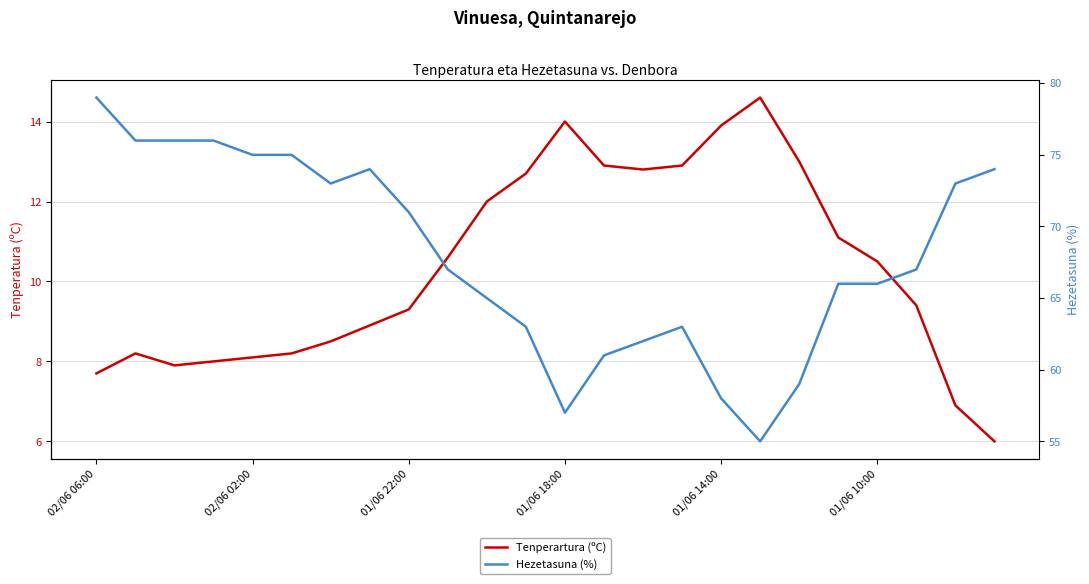

Count the number of categories in the chart.

24